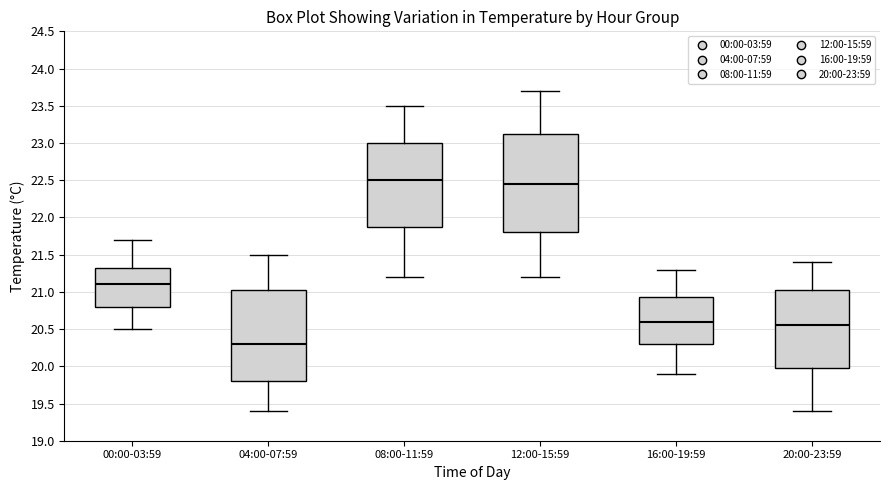

Reading left to right, read every box against the y-axis: the position of its median line, the range the box covers, and the ends of its whiskers. The values are not printed on the chart, so give them approximately, as read against the axis.

00:00-03:59: median 21.10, box 20.80 to 21.35, whiskers 20.50 to 21.70
04:00-07:59: median 20.30, box 19.80 to 21.05, whiskers 19.40 to 21.50
08:00-11:59: median 22.50, box 21.90 to 23.00, whiskers 21.20 to 23.50
12:00-15:59: median 22.45, box 21.80 to 23.15, whiskers 21.20 to 23.70
16:00-19:59: median 20.60, box 20.30 to 20.95, whiskers 19.90 to 21.30
20:00-23:59: median 20.55, box 20.00 to 21.05, whiskers 19.40 to 21.40